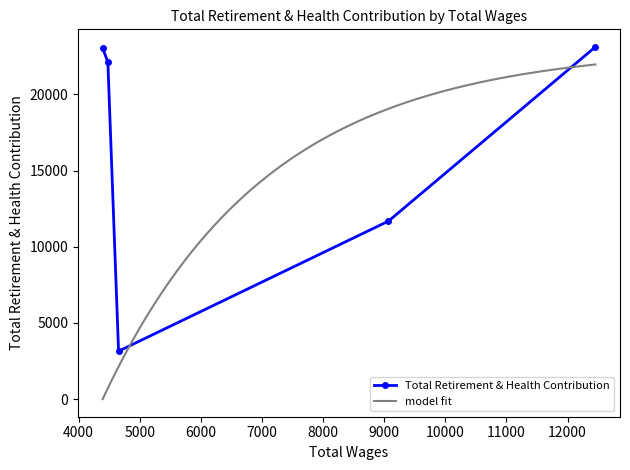

How many values in the Total Retirement & Health Contribution series are below 22116?

2